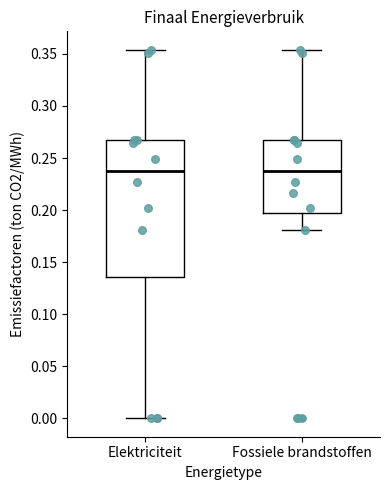

Reading left to right, read every box against the y-axis: the position of its median line, the range the box covers, and the ends of its whiskers. The values are not printed on the chart, so give them approximately, as read against the axis.

Elektriciteit: median 0.240, box 0.135 to 0.265, whiskers 0.000 to 0.355
Fossiele brandstoffen: median 0.240, box 0.195 to 0.265, whiskers 0.180 to 0.355